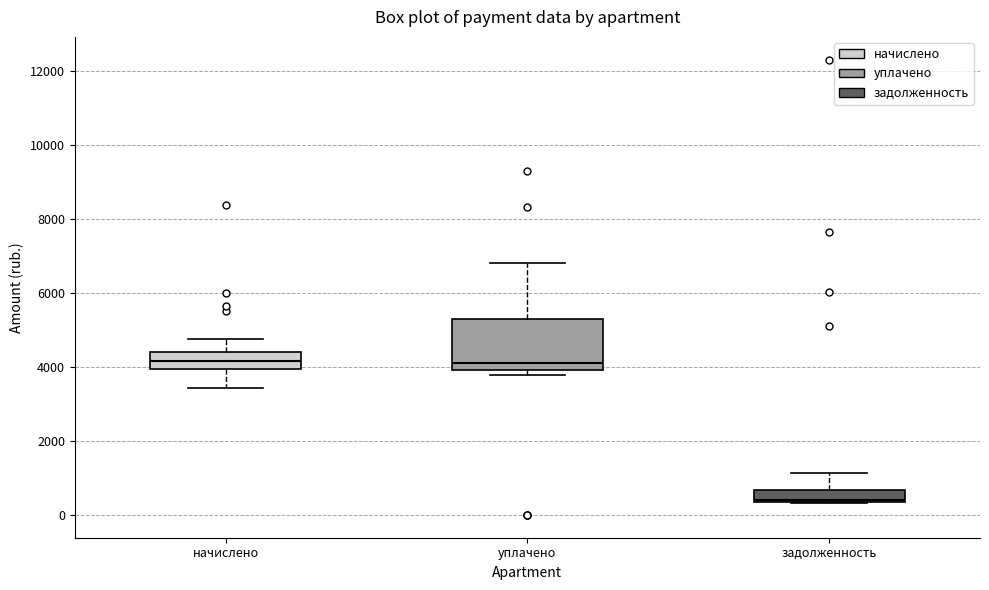

Which box has the lowest median line?

задолженность